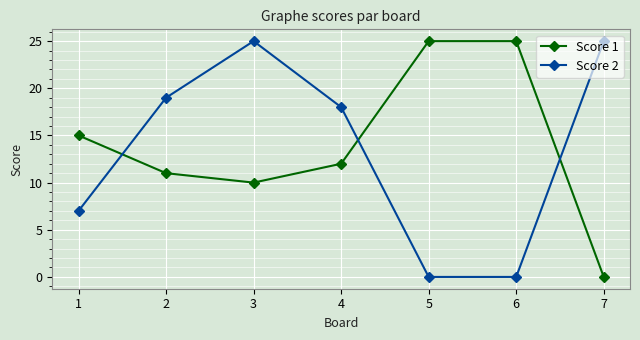

Reading left to right, list all the values displayed in this chart.

Score 1: 15	11	10	12	25	25	0
Score 2: 7	19	25	18	0	0	25